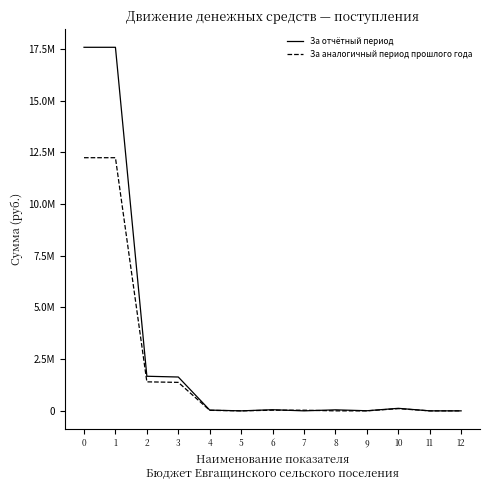

Is this an area chart (filled region under the line)?

No